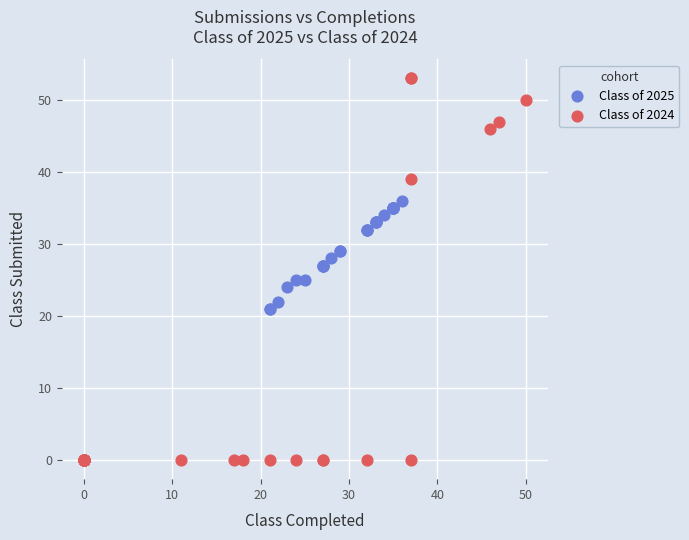

Which series has the largest Y range (max minus min)?

Class of 2024